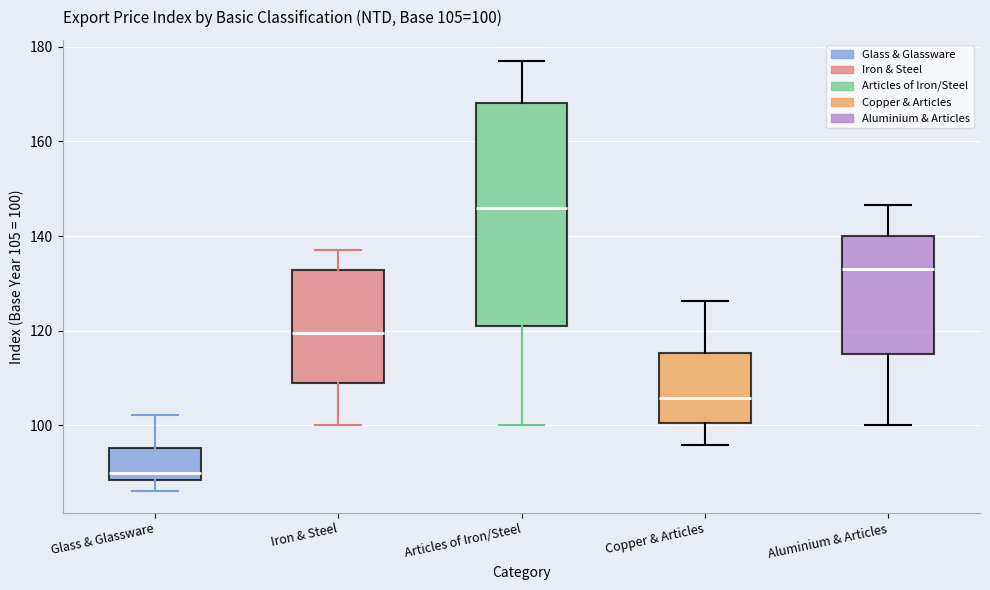

Comparing the boxes themselves (not the whiskers), which one is the tallest?

Articles of Iron/Steel